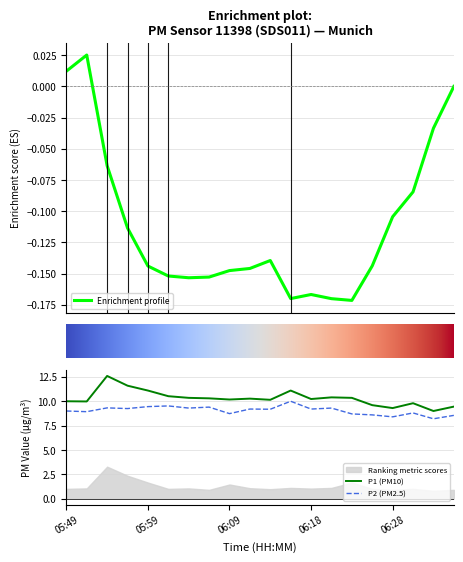

True or false: P2 and P1 cross at least once.

False